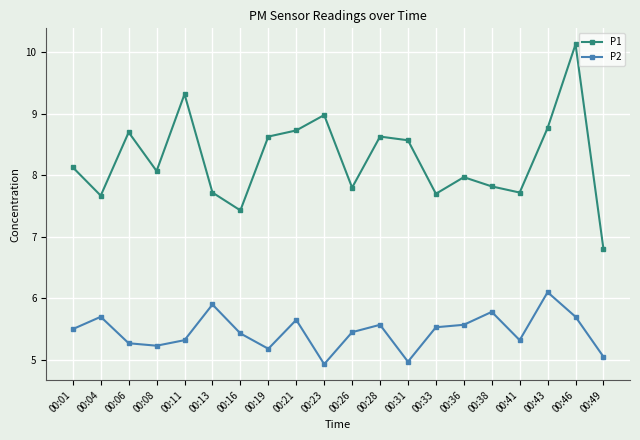

Which series has the largest range (max minus min)?

P1